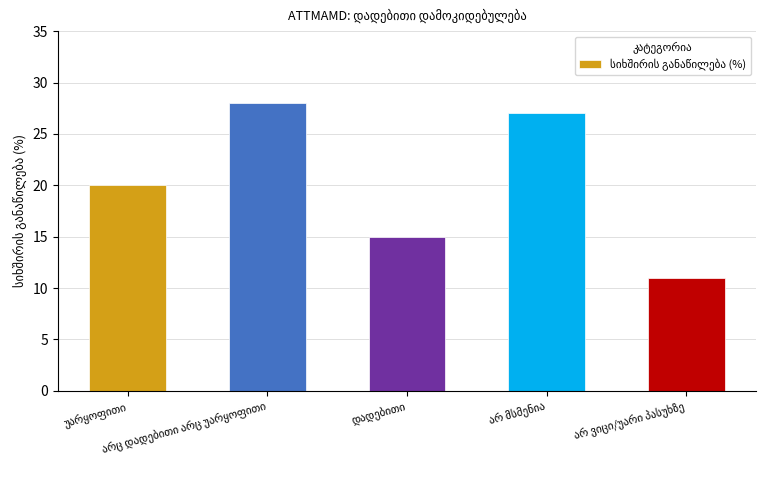

What is the value of the 4th bar from the left?

27